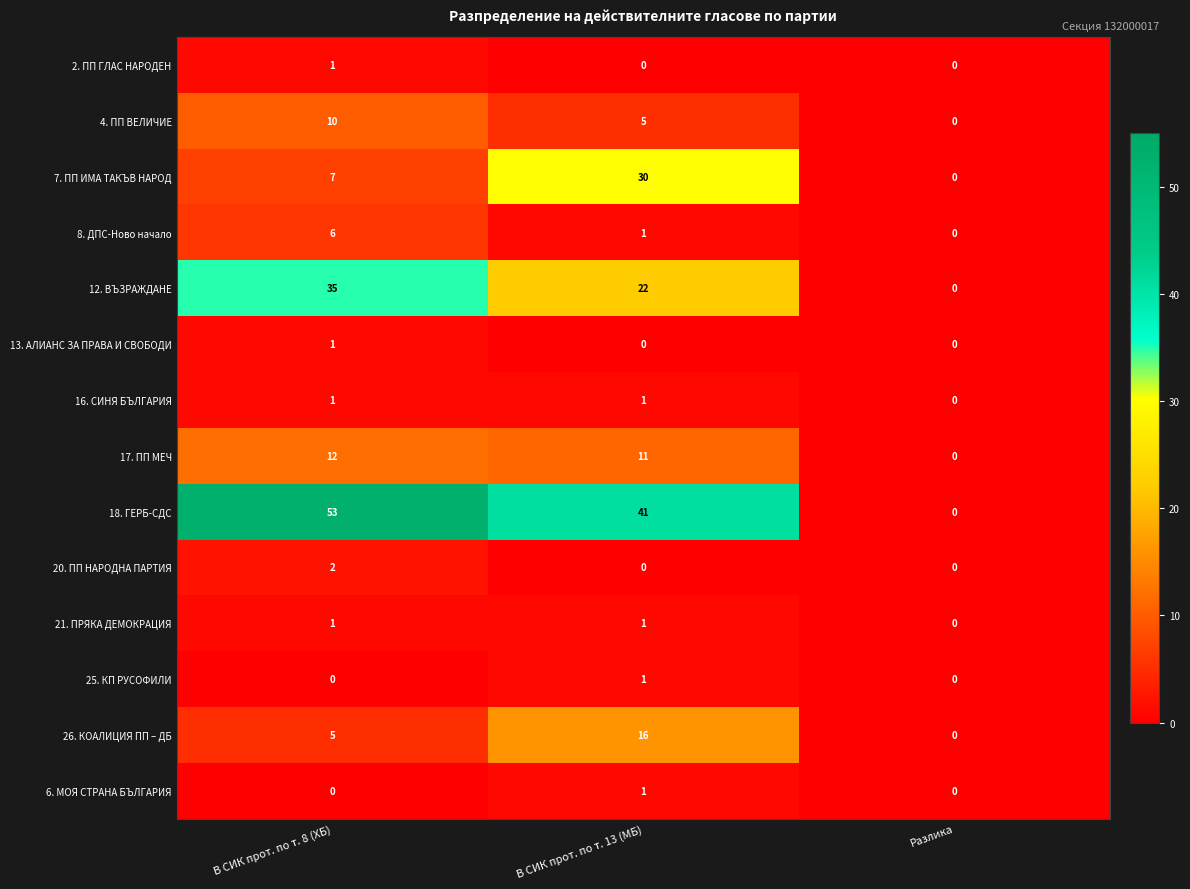

Which series has the largest range (max minus min)?

18. ГЕРБ-СДС